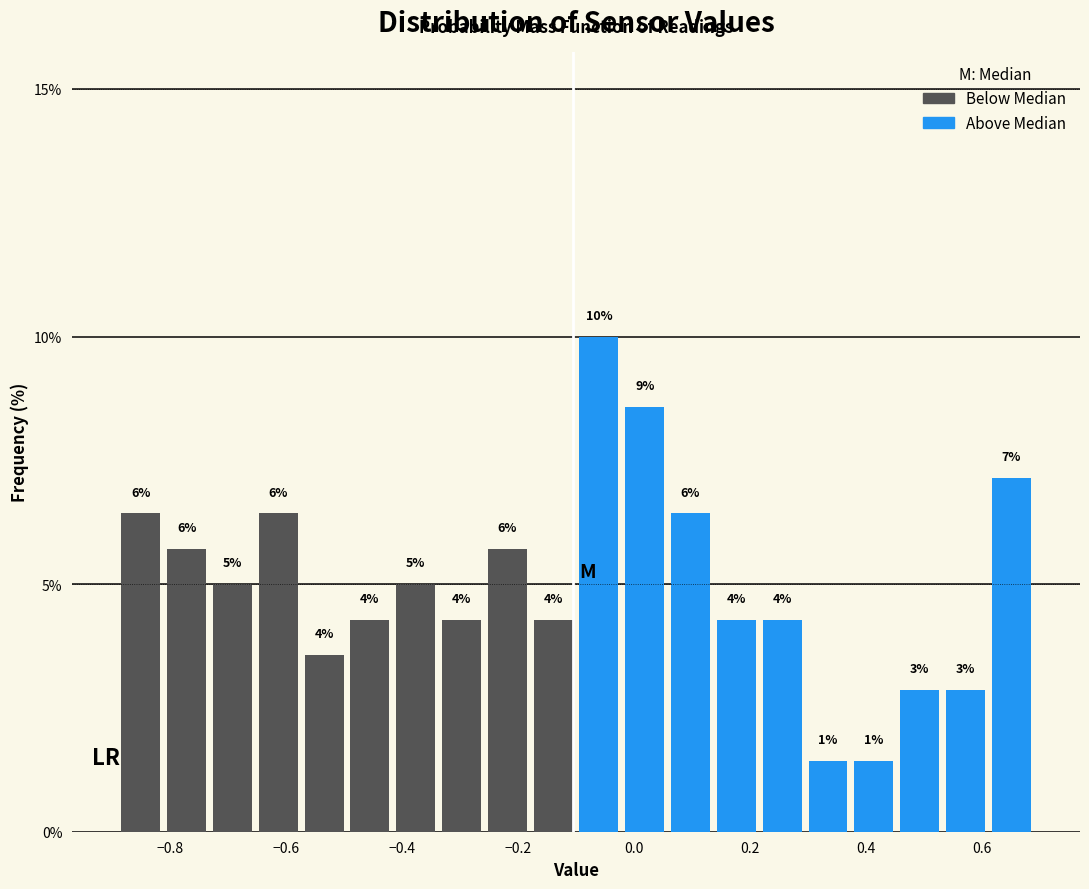

Read against the x-axis, roughly where is the centre of the tallest bar?

-0.06